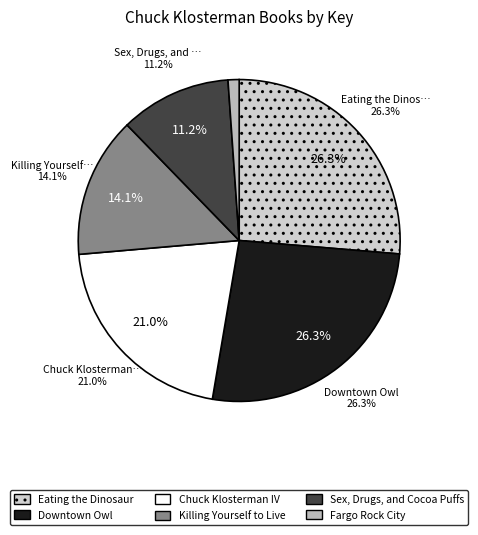

To the nearest percent, what is the difference between the largest and smallest slice percentages?

25%